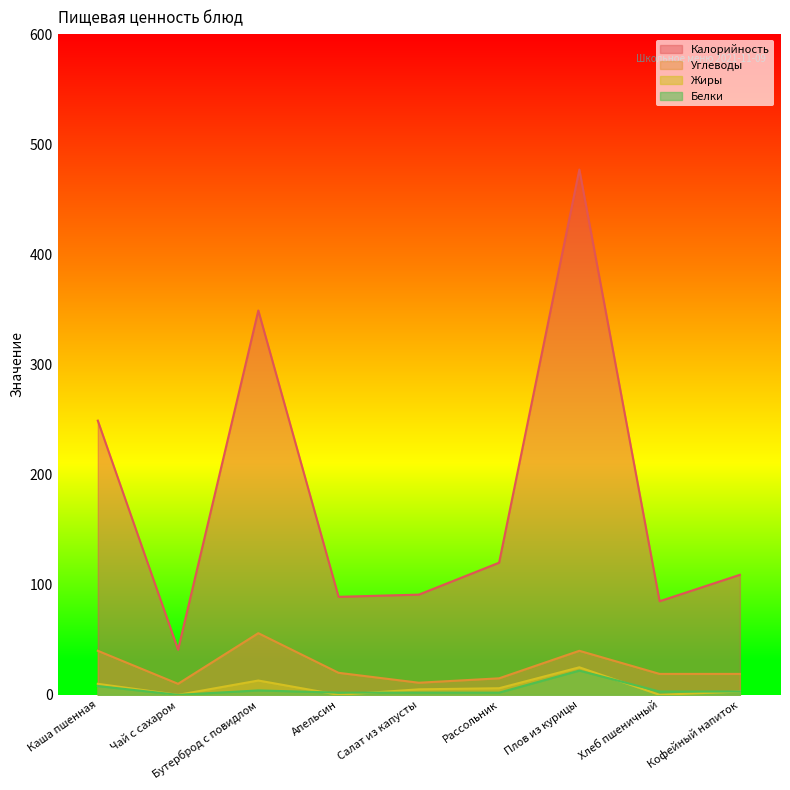

In Углеводы, how many points are higher than both neighbors (excluding endpoints)?

2